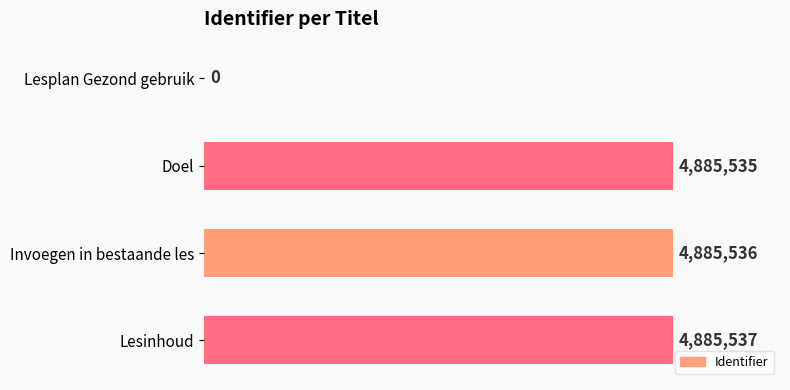

Are the bars horizontal?

Yes